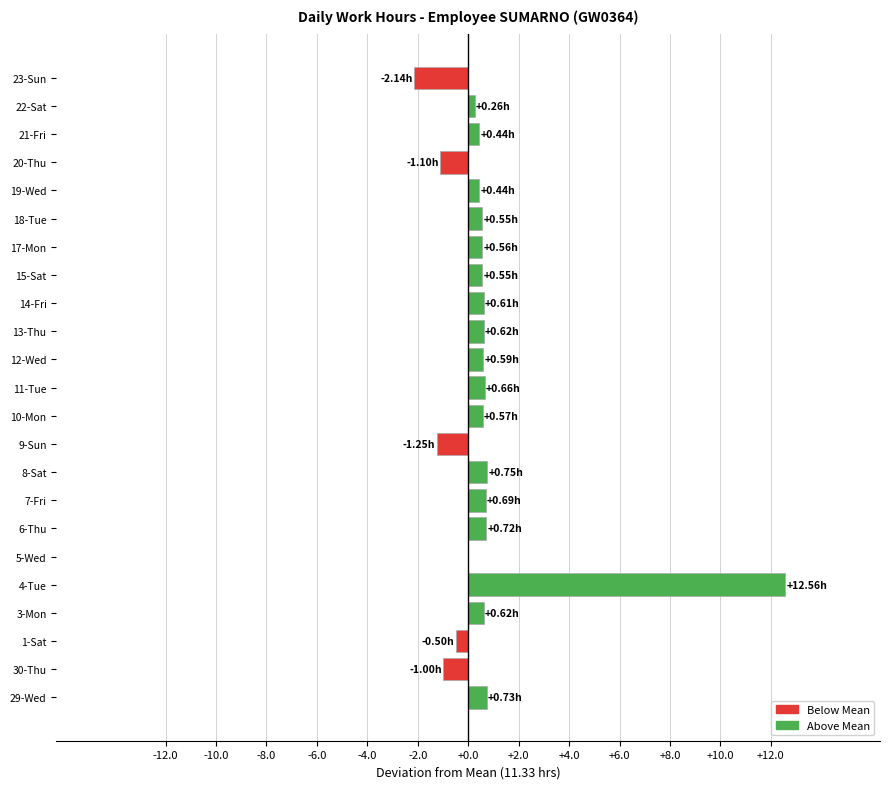

Count the number of data series in this chart.

1